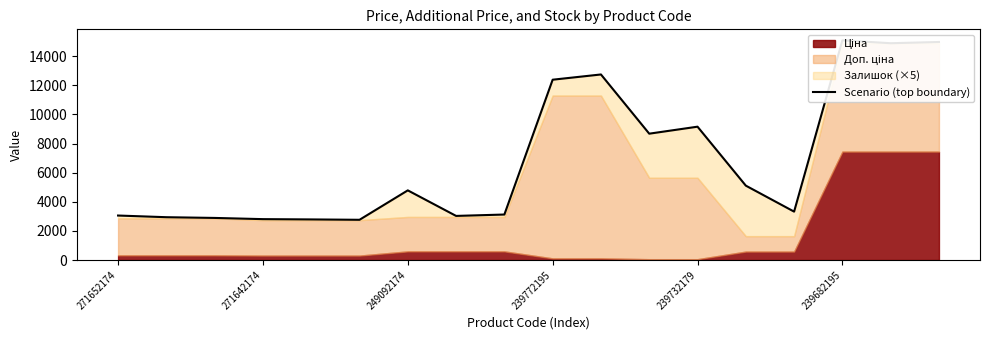

How many interior local peaks (higher than both neighbors) does the data have?

4